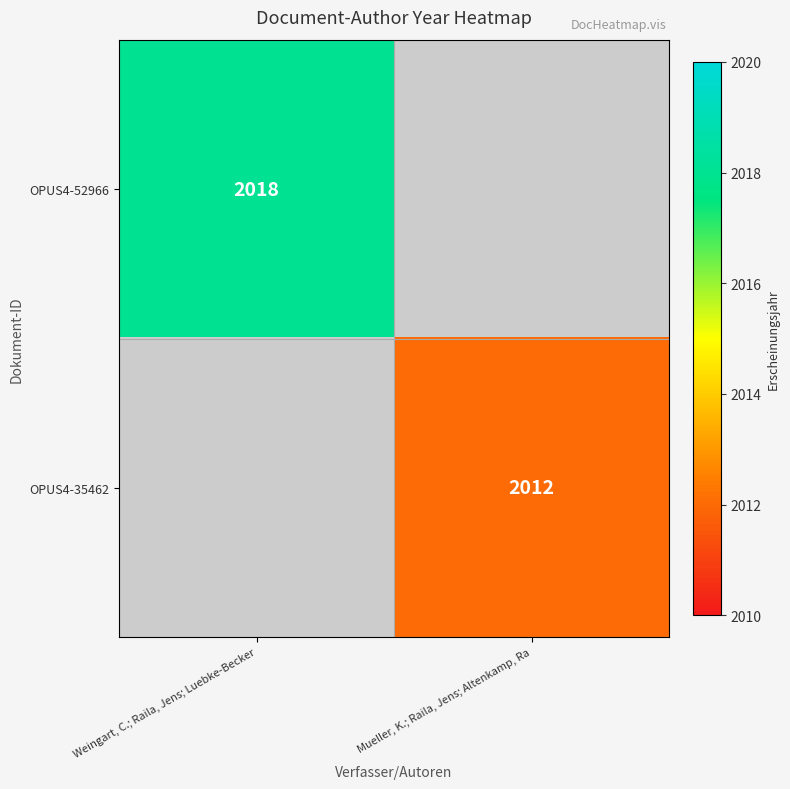

At how many categories does at least one series exceed 1410?

2